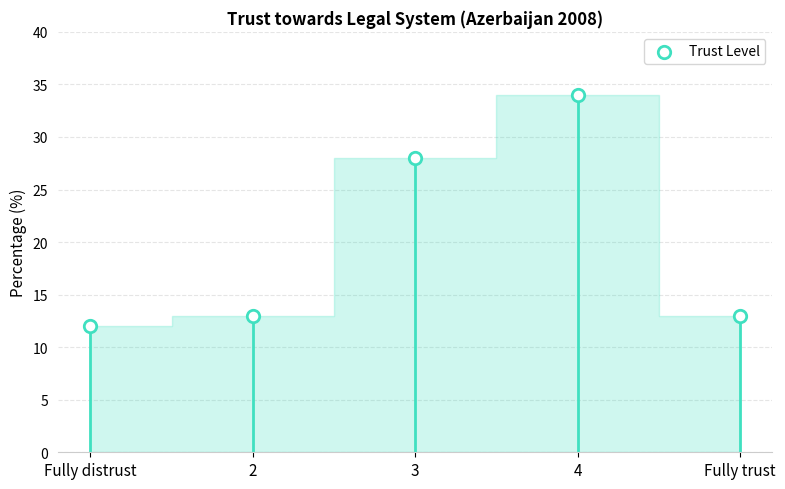

What is the range of Y values (max minus min)?

22